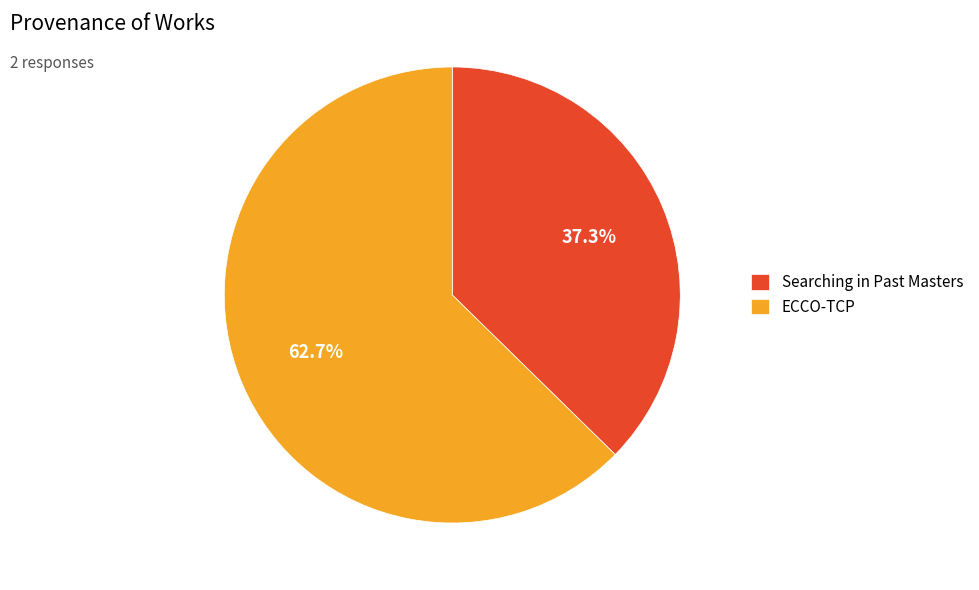

Between ECCO-TCP and Searching in Past Masters, which is larger?

ECCO-TCP